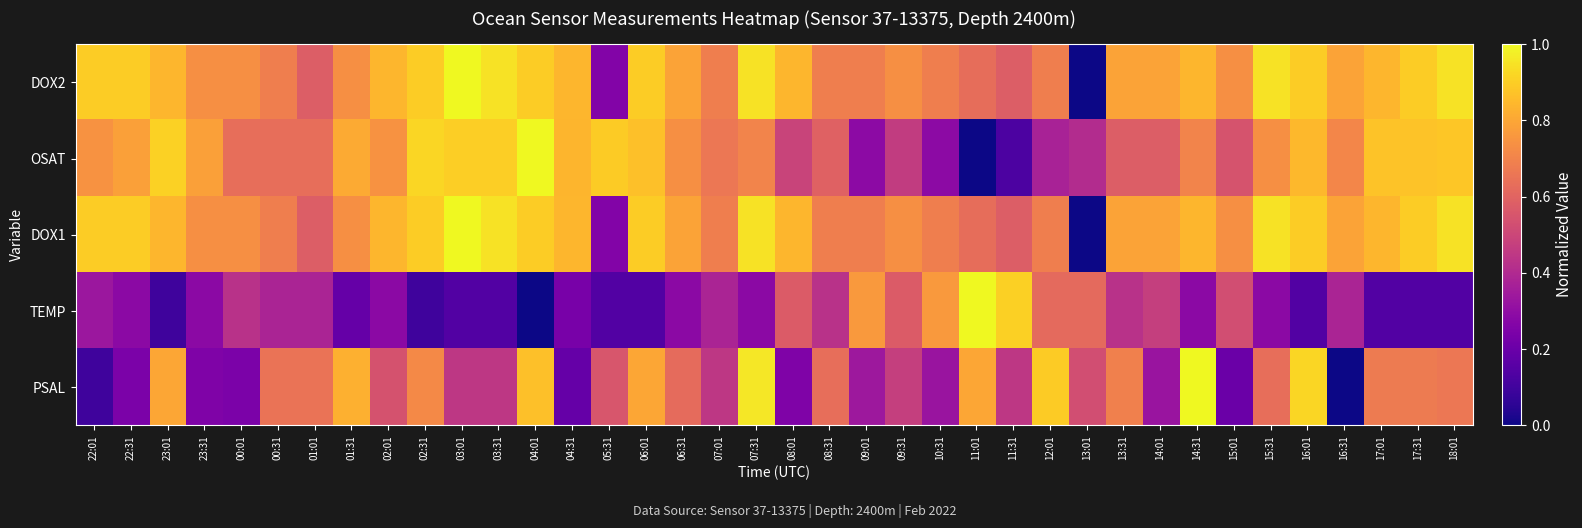

What is the total value across all series at 04:31?

2.9